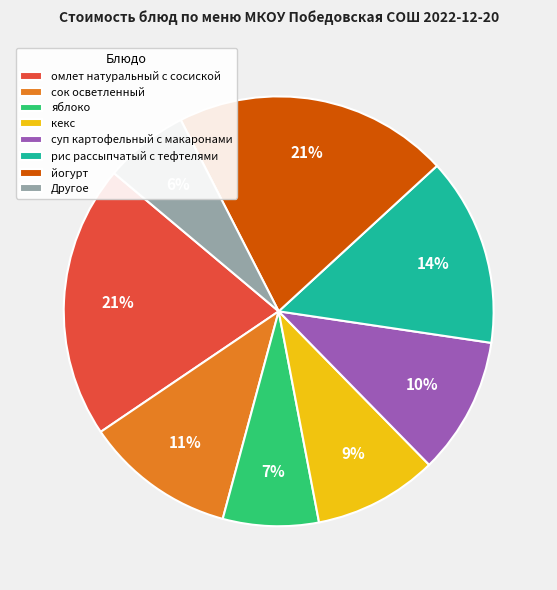

Does рис рассыпчатый с тефтелями account for over 50% of the chart?

No